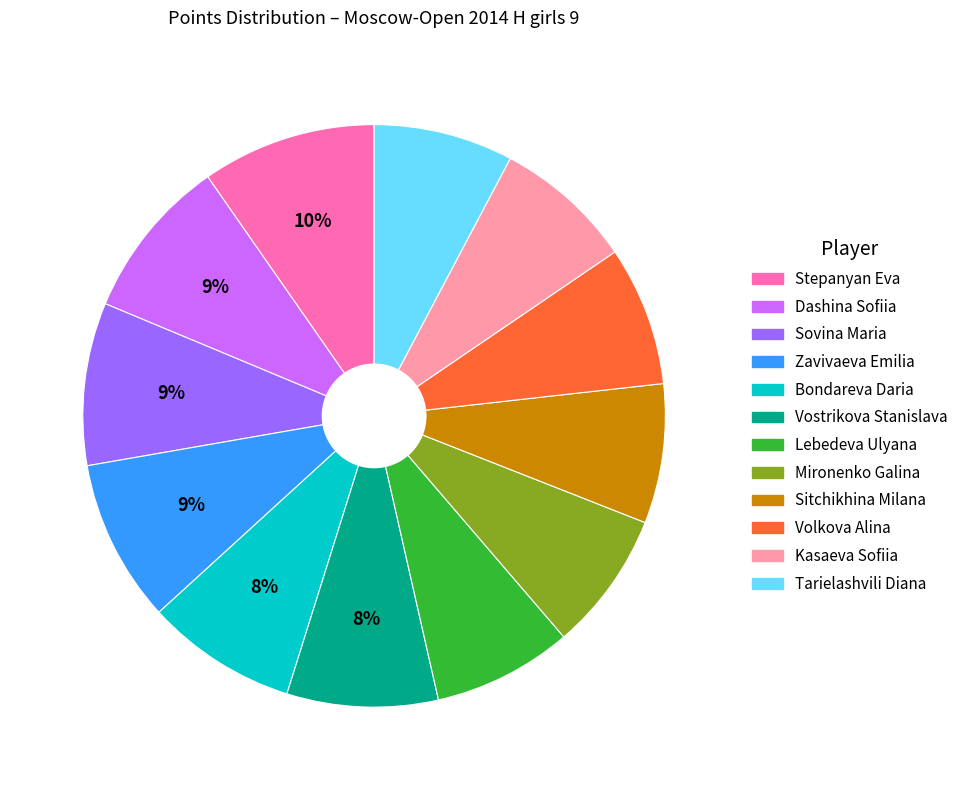

Which has a higher value, Vostrikova Stanislava or Dashina Sofiia?

Dashina Sofiia